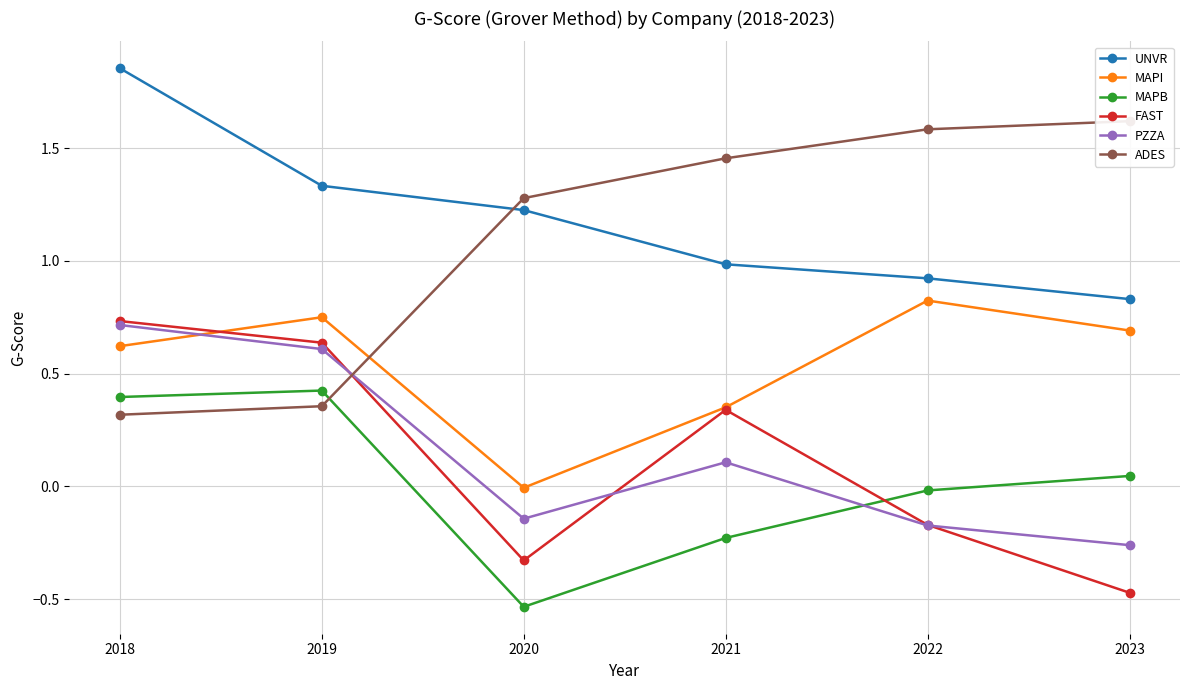

What are all the series names shown in the legend?

UNVR, MAPI, MAPB, FAST, PZZA, ADES